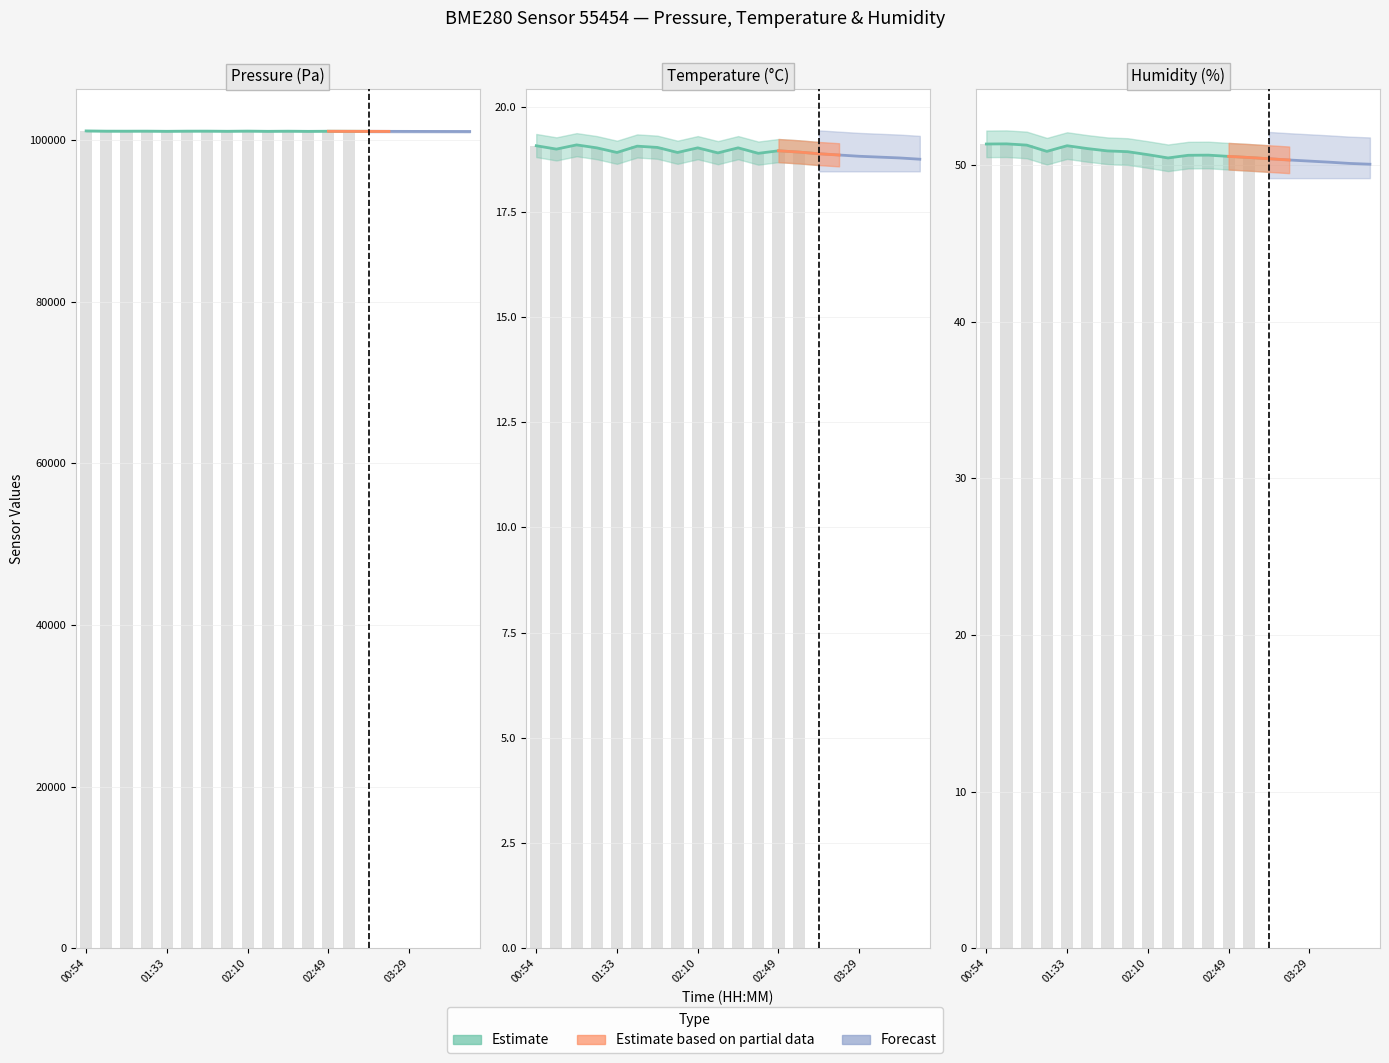

Which series has the largest total across all categories?

pressure